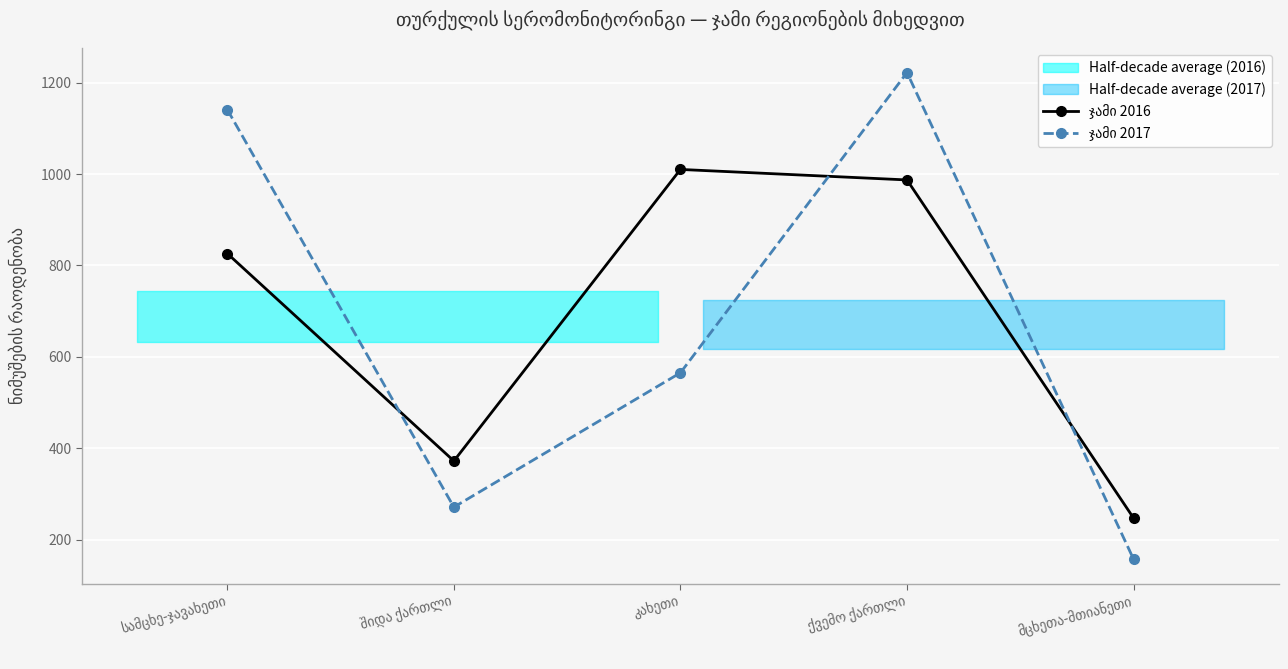

Which series ends up on top after the final intersection of ჯამი 2016 and ჯამი 2017?

ჯამი 2016